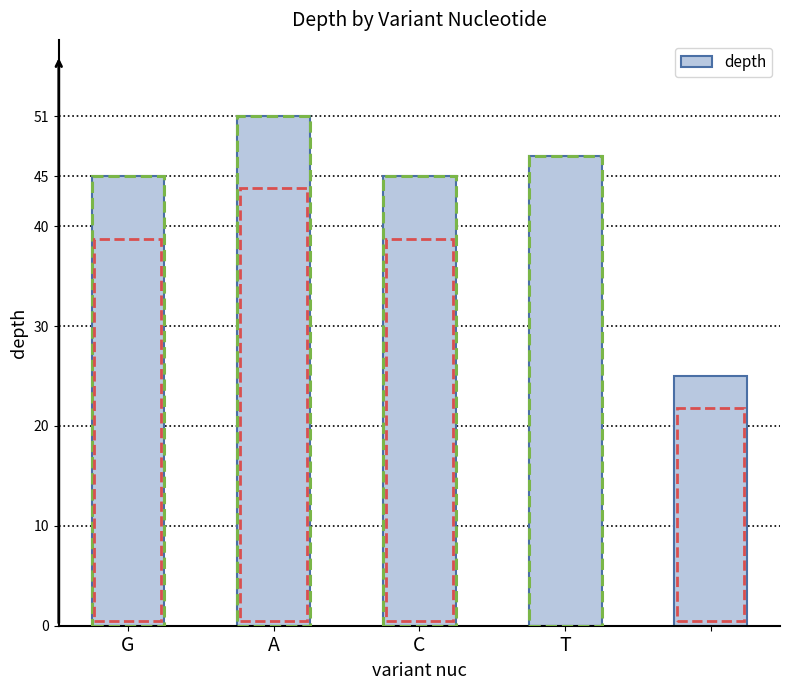

Reading left to right, transcribe all the data shown in this chart.

45	51	45	47	25